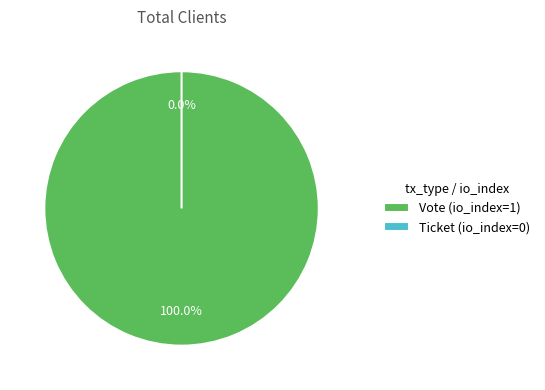

What is the largest slice in the pie chart?

Vote (io_index=1)